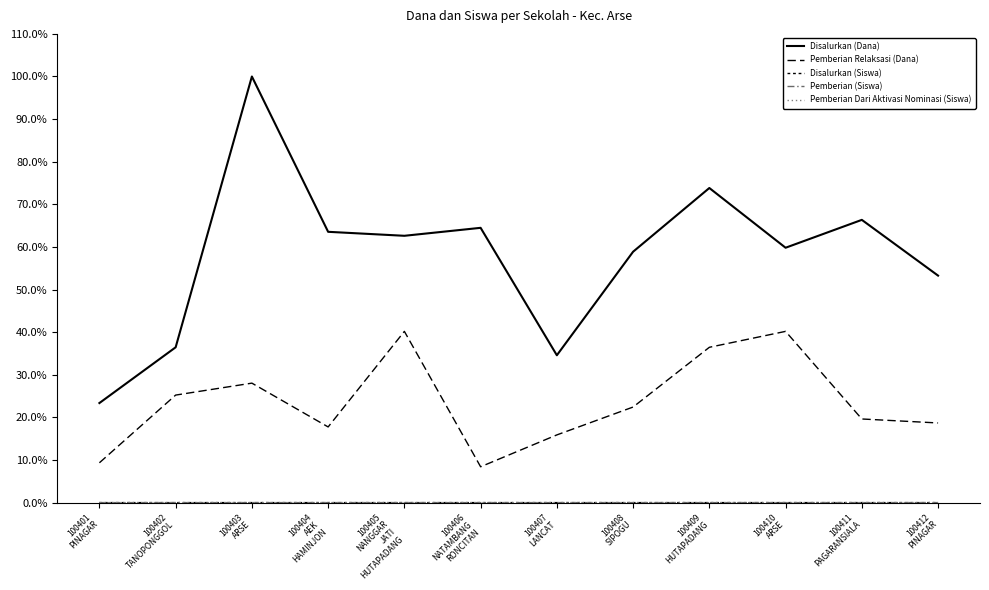

Is this an area chart (filled region under the line)?

No